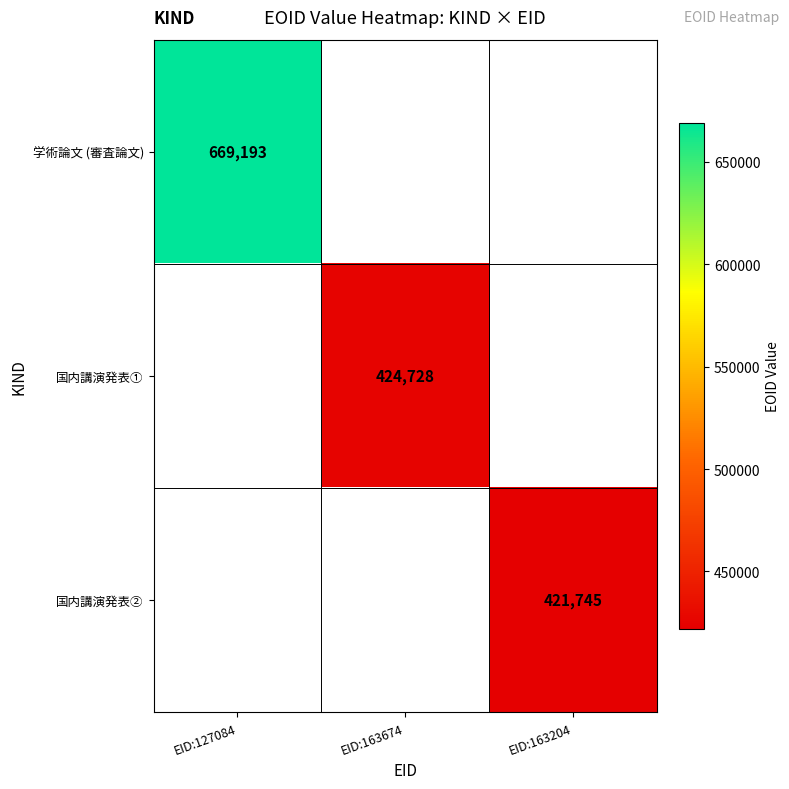

The 学術論文 (審査論文) series shows 669193 at EID:127084. True or false?

True